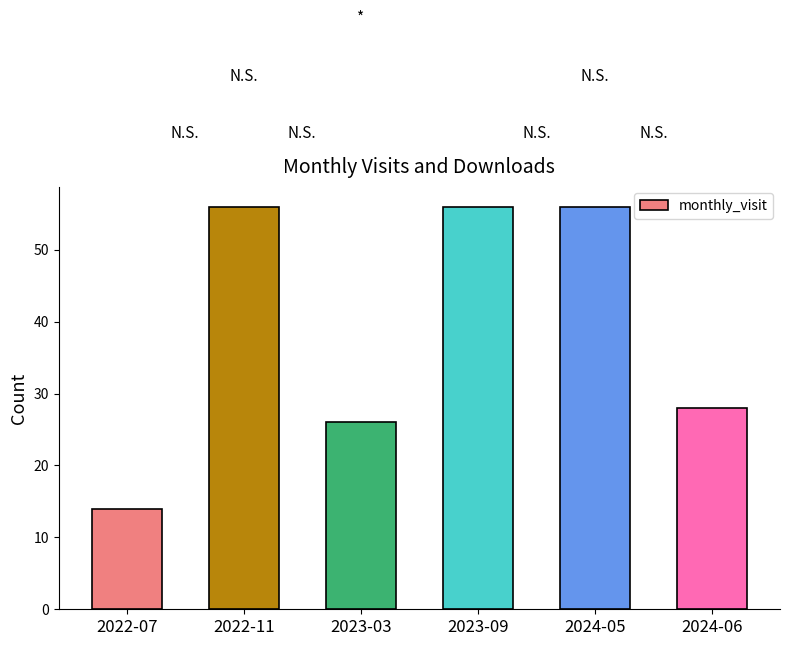

What is the difference between the values at 2024-05 and 2024-06?

28